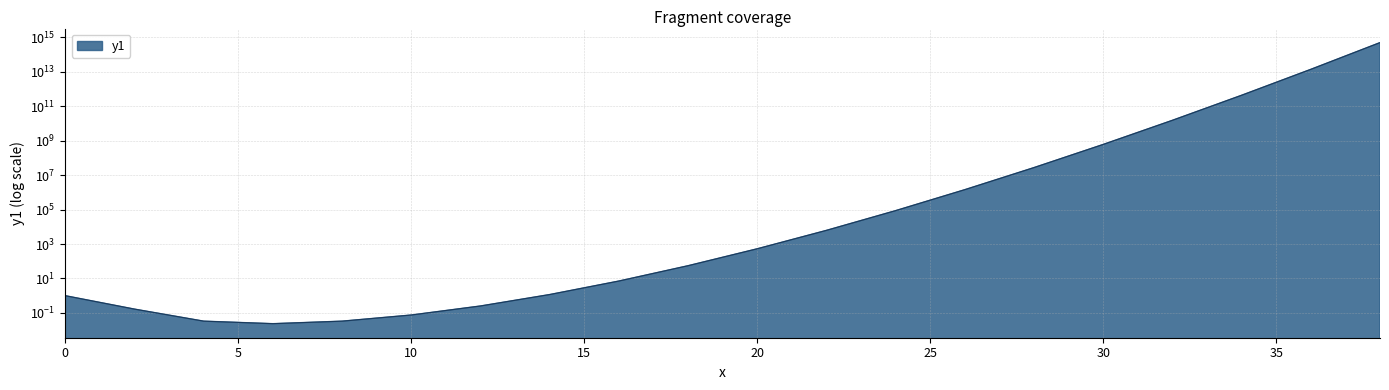

Reading left to right, what are all the values shown in this chart?

1.0	0.2	0.0	0.0	0.0	0.1	0.3	1.2	7.1	55.0	529.1	6192.1	86580.3	1425517.2	27298231.1	601580873.9	15116315767.1	429614643061.2	13711655205088.3	488332318973593.0